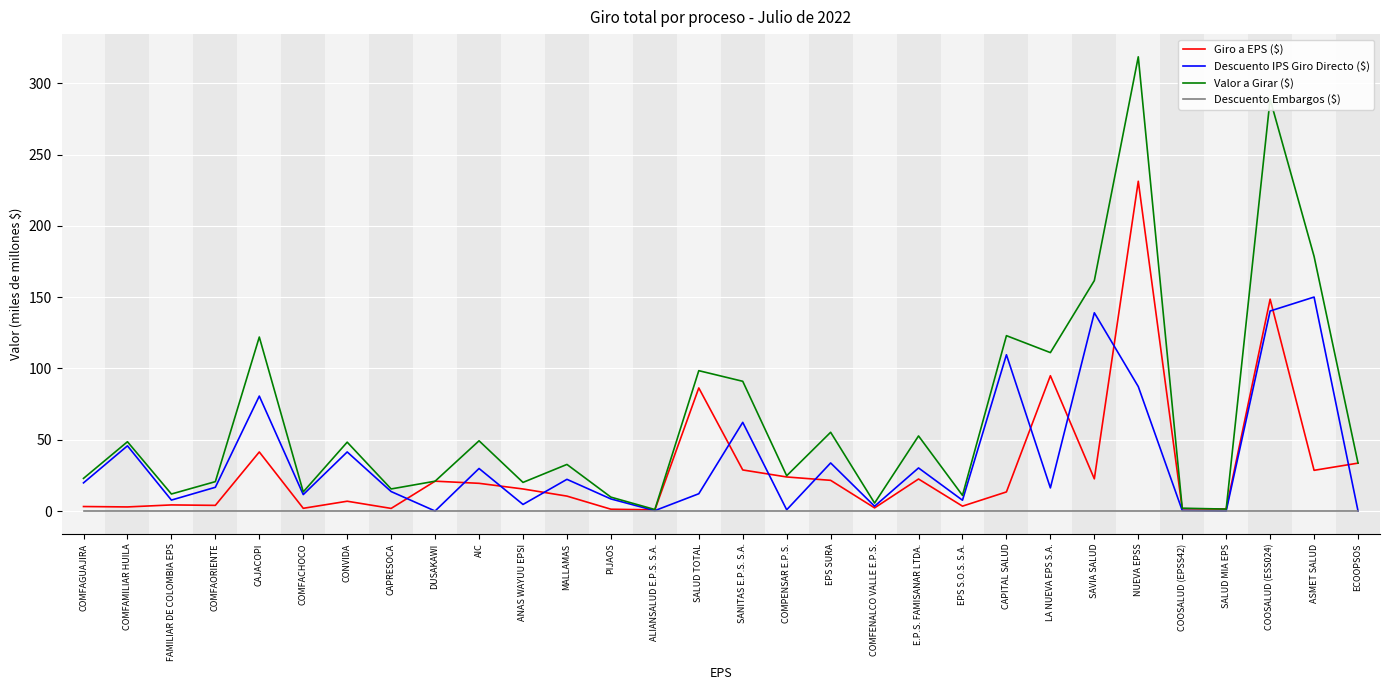

What position from the right is CAPITAL SALUD?

9